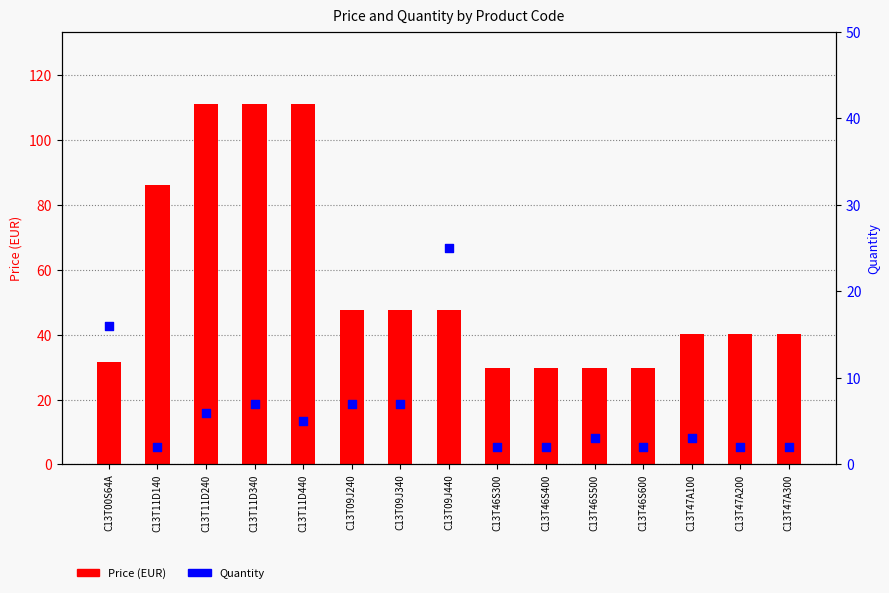

At how many categories does at least one series exceed 73?

4